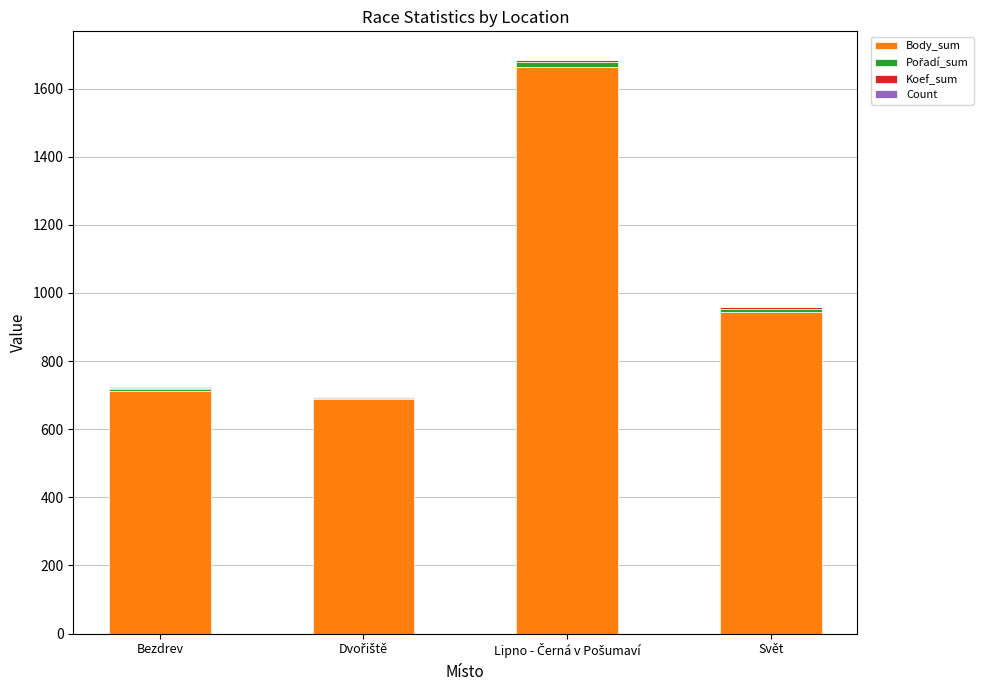

What is the maximum value for Body_sum?

1663